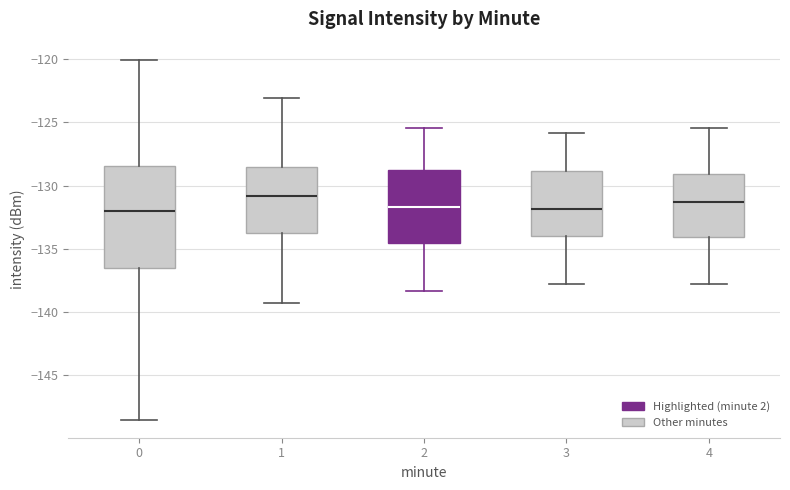

Reading left to right, transcribe this box plot: for each box, give where its median line is, the range the box spans, and where its two whiskers end, as read against the y-axis. The values are not printed on the chart, so give them approximately, as read against the axis.

0: median -132.0, box -136.5 to -128.5, whiskers -148.5 to -120.0
1: median -131.0, box -134.0 to -128.5, whiskers -139.5 to -123.0
2: median -131.5, box -134.5 to -129.0, whiskers -138.5 to -125.5
3: median -132.0, box -134.0 to -129.0, whiskers -138.0 to -126.0
4: median -131.5, box -134.0 to -129.0, whiskers -138.0 to -125.5